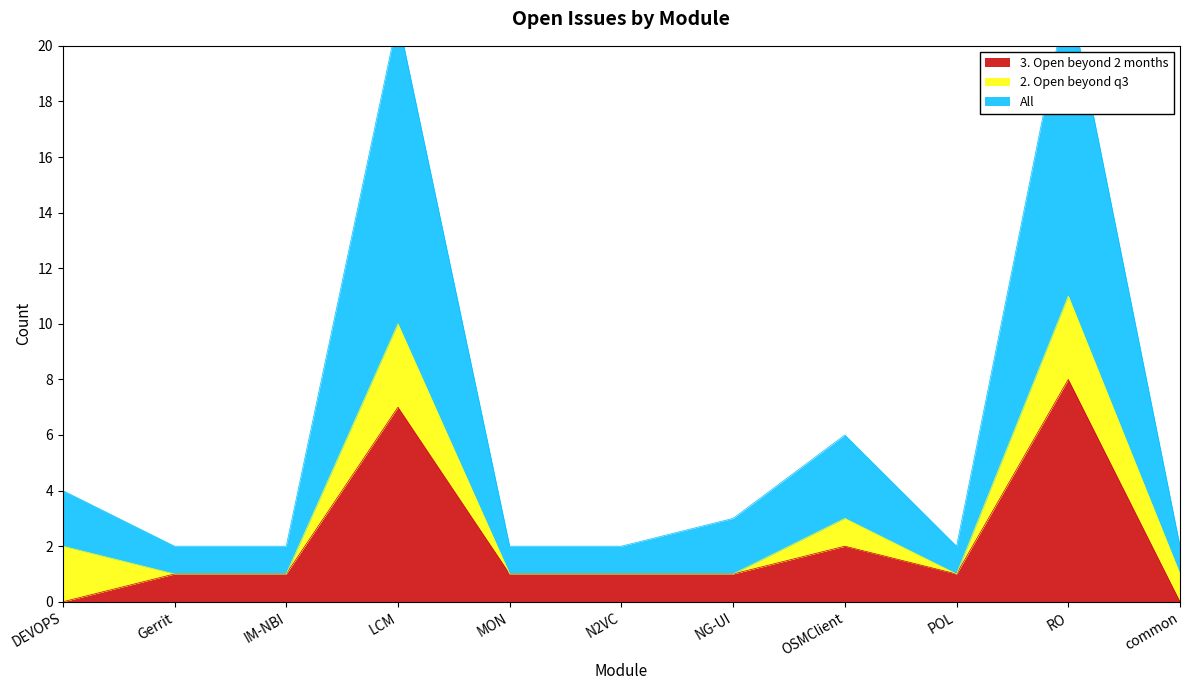

Which series has the largest range (max minus min)?

All